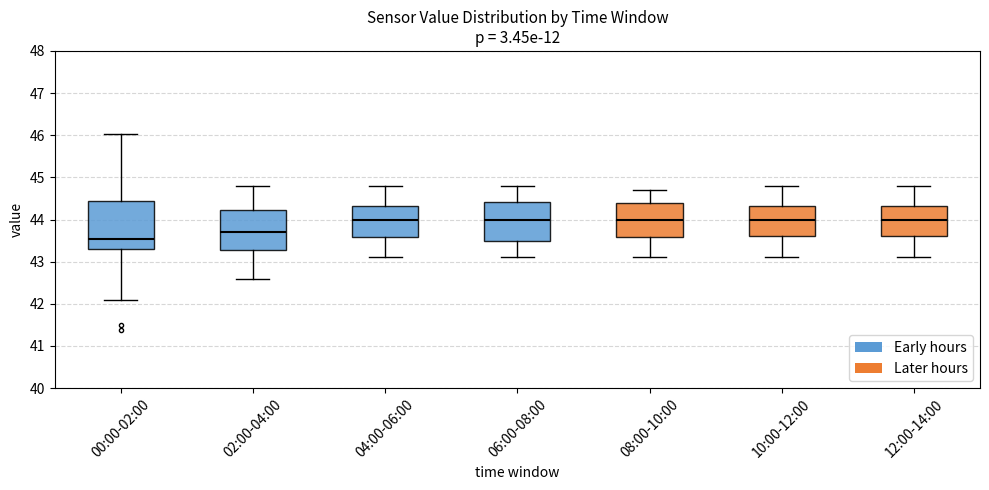

Reading left to right, read every box against the y-axis: the position of its median line, the range the box covers, and the ends of its whiskers. The values are not printed on the chart, so give them approximately, as read against the axis.

00:00-02:00: median 43.6, box 43.3 to 44.4, whiskers 42.1 to 46.0
02:00-04:00: median 43.7, box 43.3 to 44.2, whiskers 42.6 to 44.8
04:00-06:00: median 44.0, box 43.6 to 44.3, whiskers 43.1 to 44.8
06:00-08:00: median 44.0, box 43.5 to 44.4, whiskers 43.1 to 44.8
08:00-10:00: median 44.0, box 43.6 to 44.4, whiskers 43.1 to 44.7
10:00-12:00: median 44.0, box 43.6 to 44.3, whiskers 43.1 to 44.8
12:00-14:00: median 44.0, box 43.6 to 44.3, whiskers 43.1 to 44.8